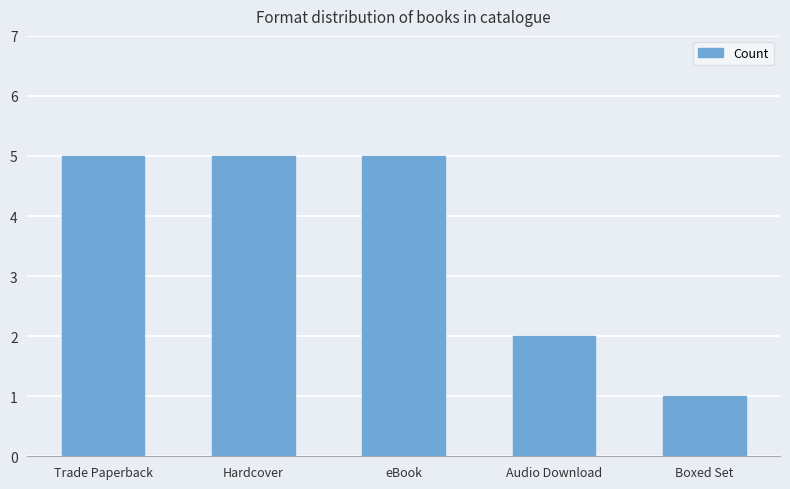

What is the label of the 4th bar from the left?

Audio Download